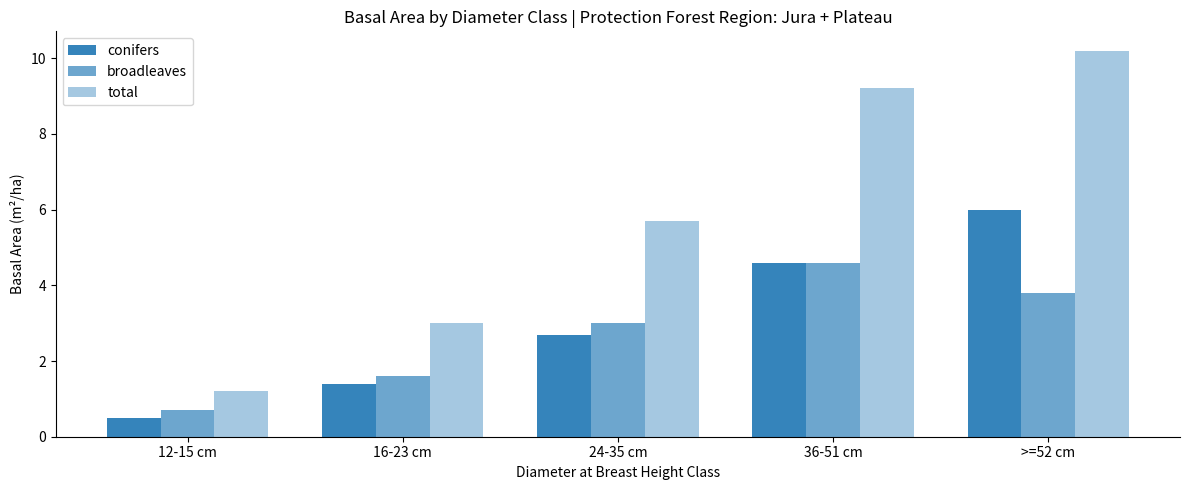

How many bars are there in total?

15